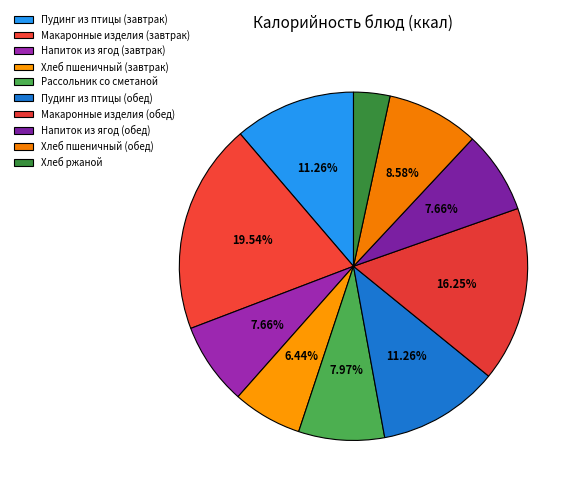

How many segments does this pie chart have?

10